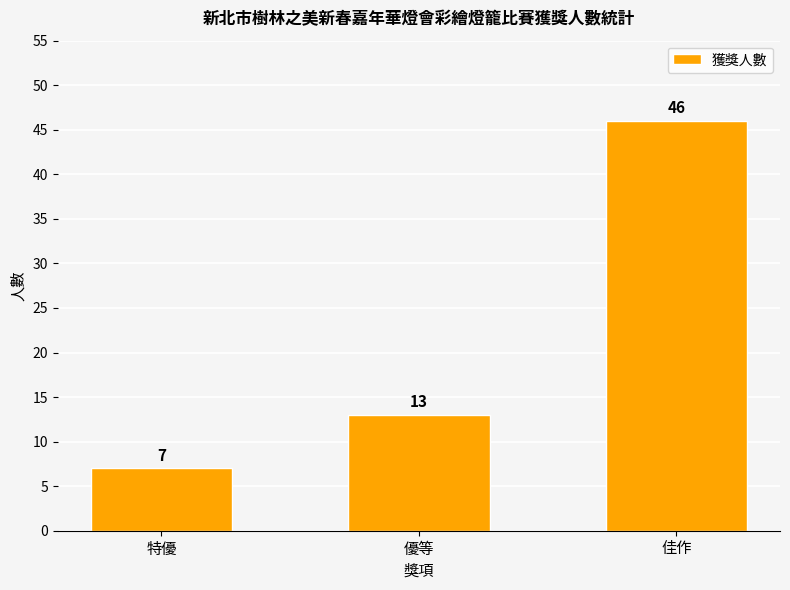

What is the label of the 1st bar from the right?

佳作